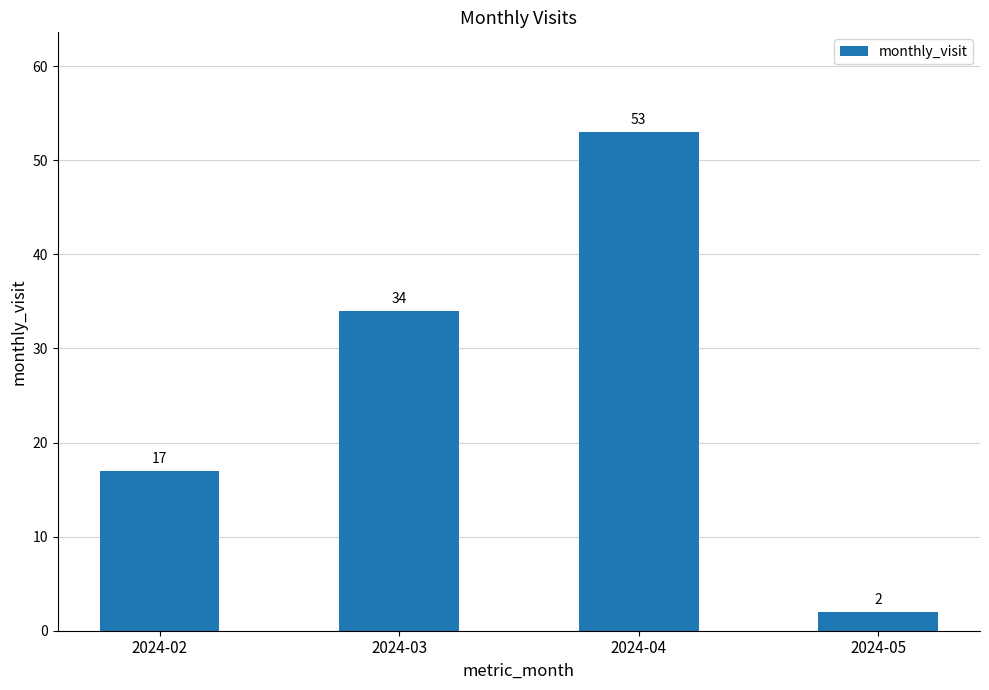

Which label corresponds to the largest value in the chart?

2024-04